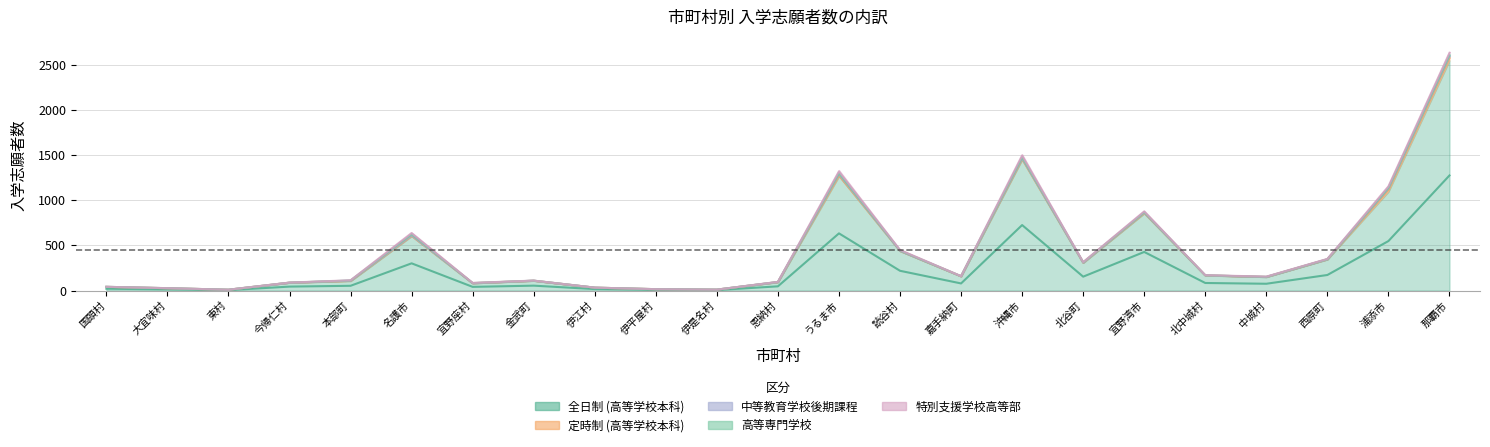

The value of 高等専門学校 at 今帰仁村 is 13. True or false?

False